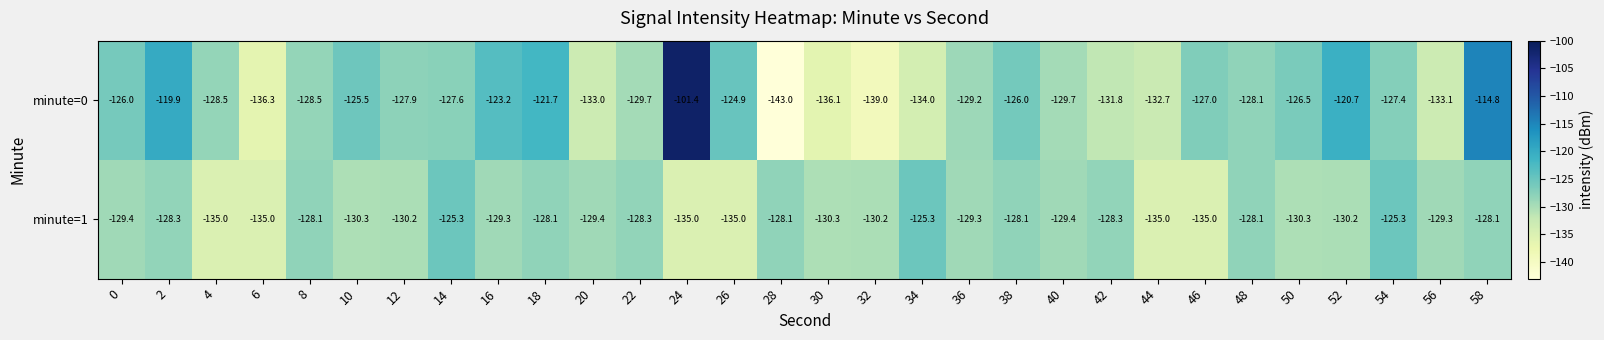

What is the maximum value shown in the chart?

-101.4